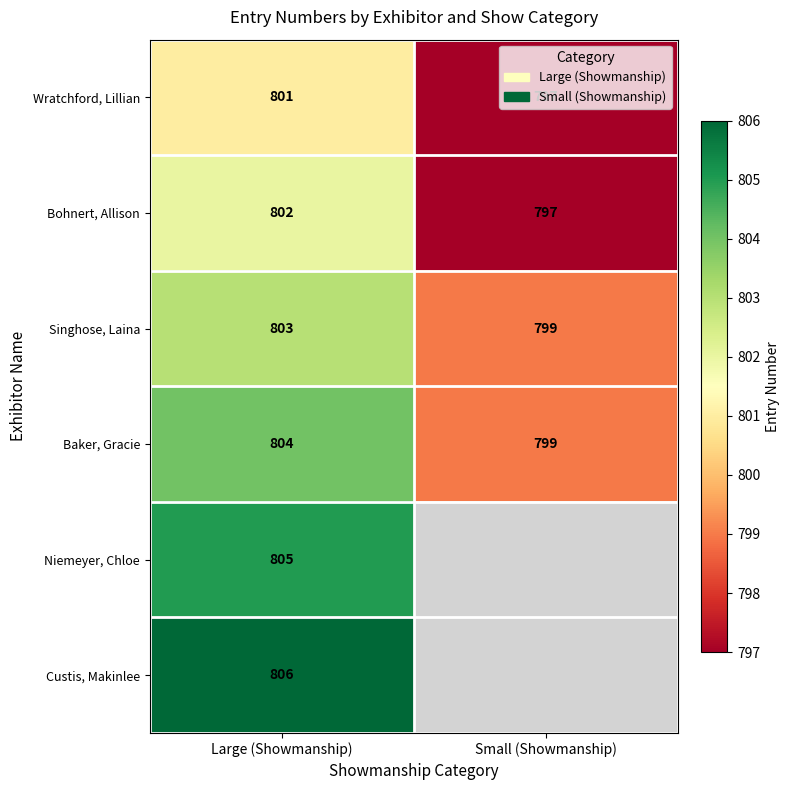

Rank the categories by Wratchford, Lillian value from highest to lowest.

Large (Showmanship), Small (Showmanship)